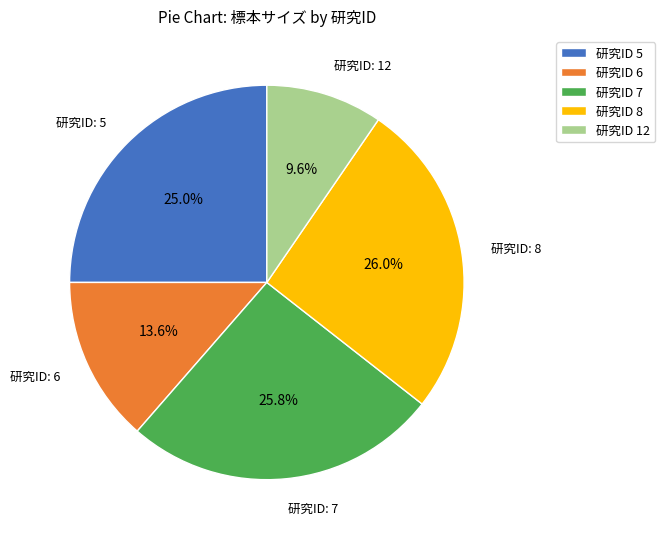

What is the ratio of the value at 研究ID 7 to the value at 研究ID 12?

2.7